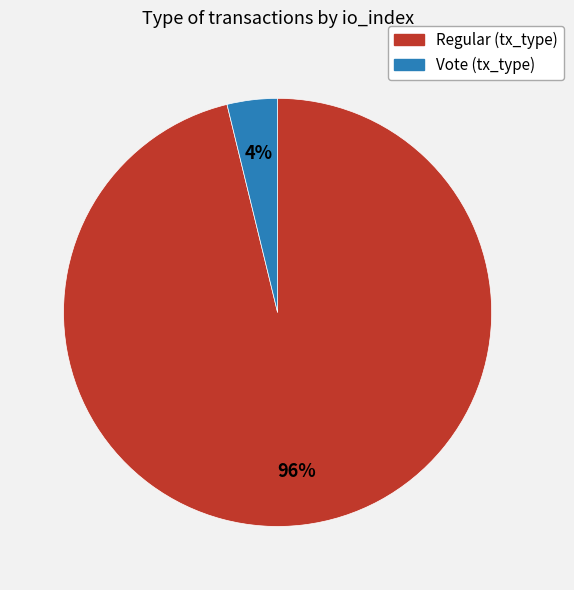

How many segments does this pie chart have?

2